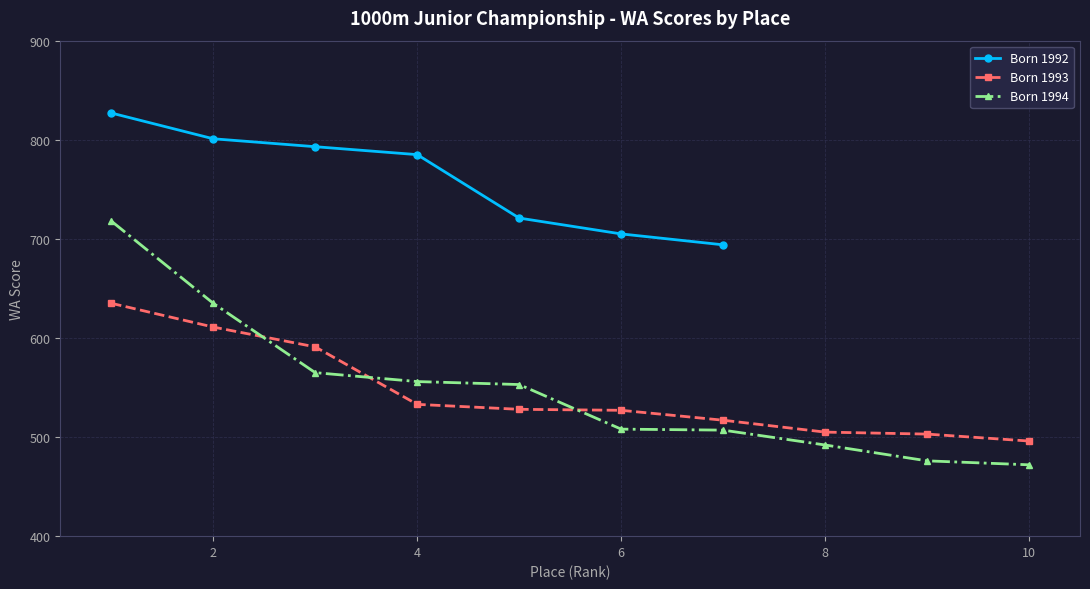

Is this an area chart (filled region under the line)?

No